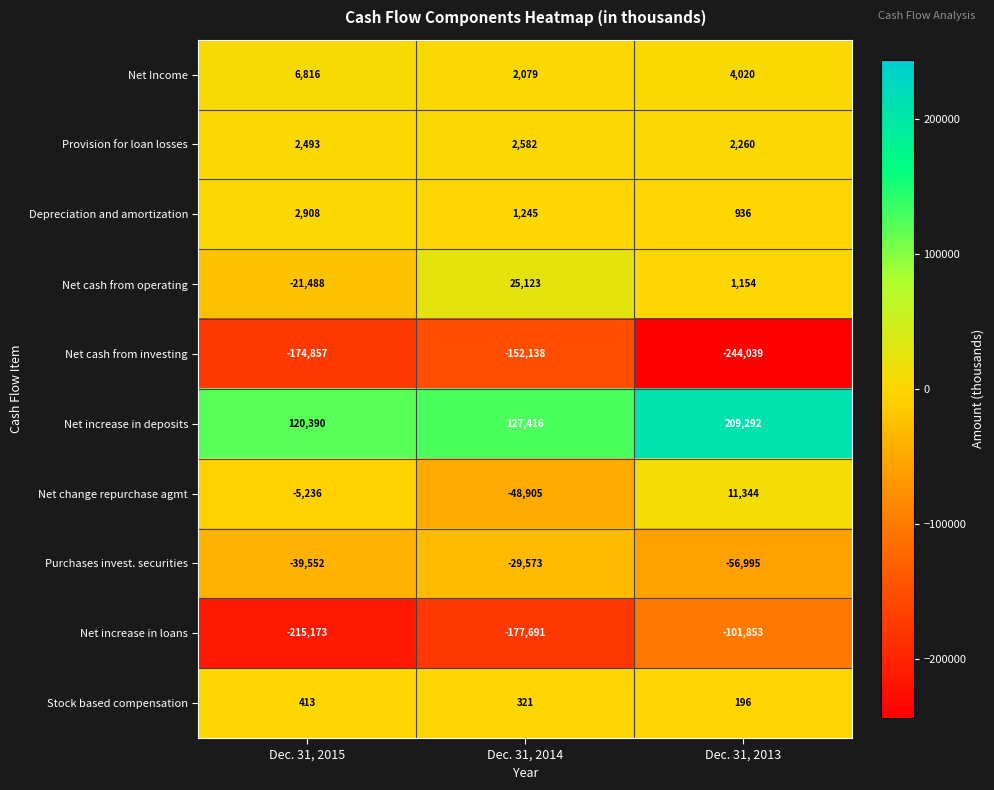

At which category does the chart reach its peak across all series?

Dec. 31, 2013